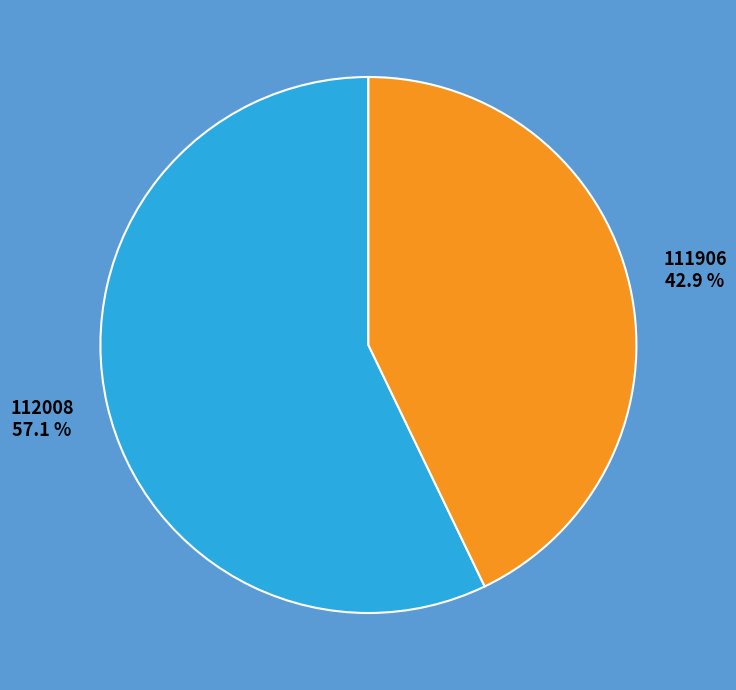

To the nearest percent, what portion does 111906 represent?

43%